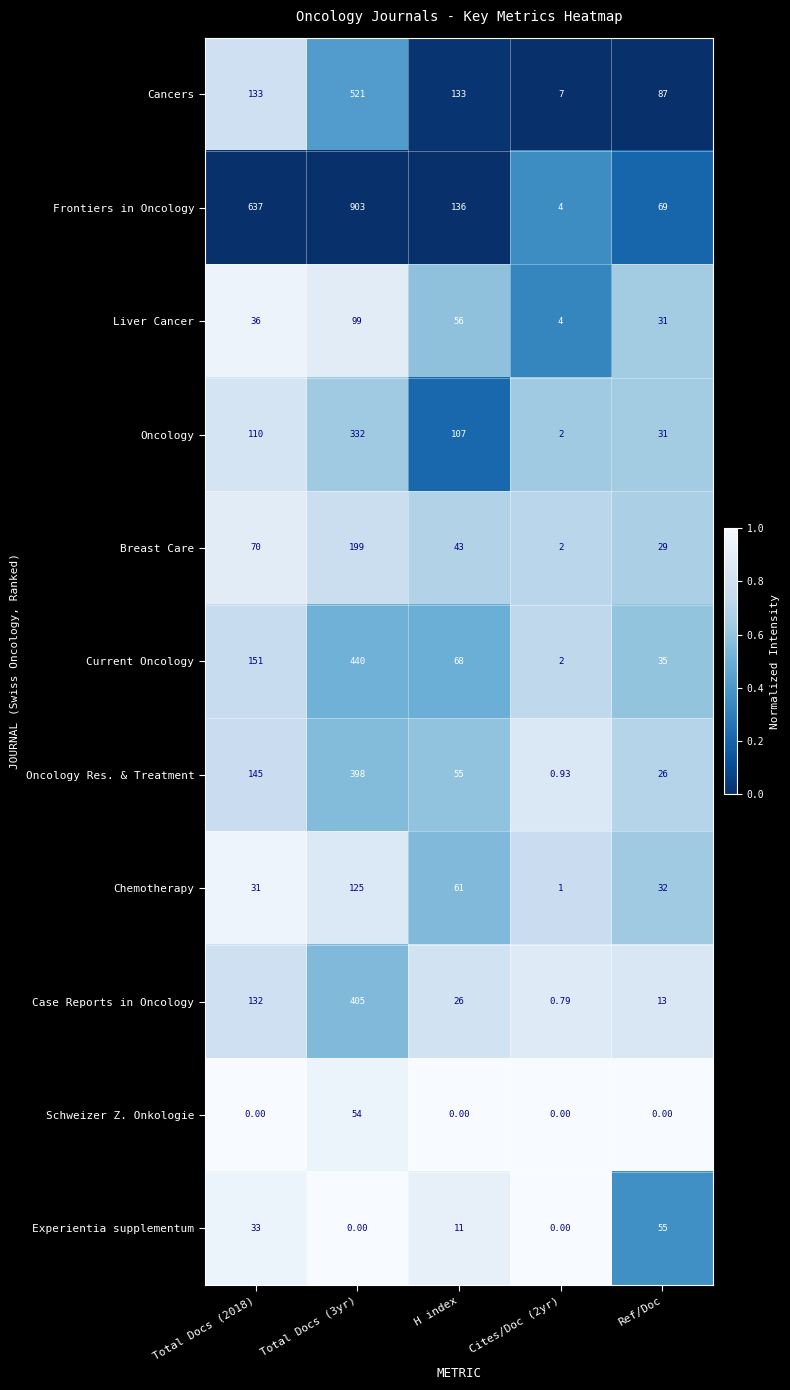

How many data points does each series have?

5